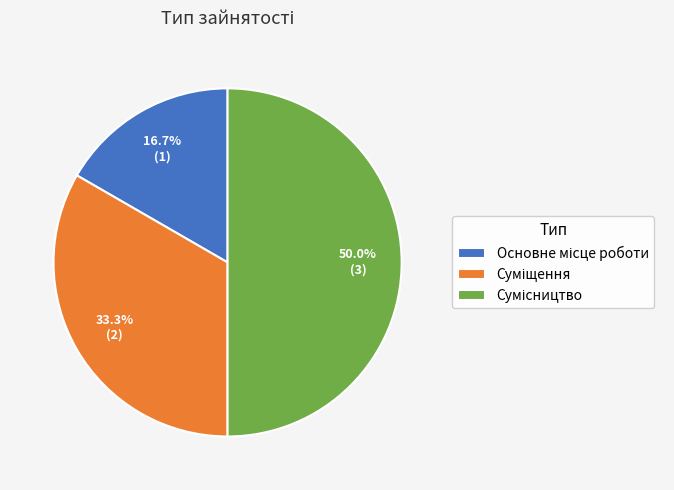

Which category has the biggest portion of the pie?

Сумісництво